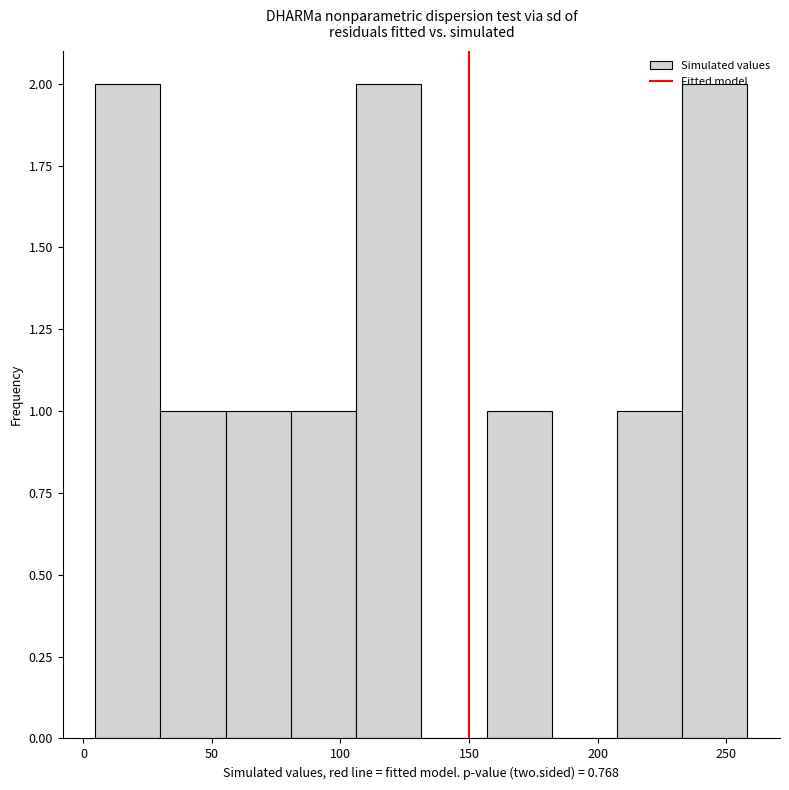

Reading left to right, transcribe this chart: for each bar, give the range it covers on the x-axis and its height. Neither the bar edges nor the heights are printed on the chart, so give them approximately, as read against the axes.

5 to 30: 2
30 to 55: 1
55 to 80: 1
80 to 105: 1
105 to 130: 2
130 to 155: 0
155 to 180: 1
180 to 210: 0
210 to 235: 1
235 to 260: 2